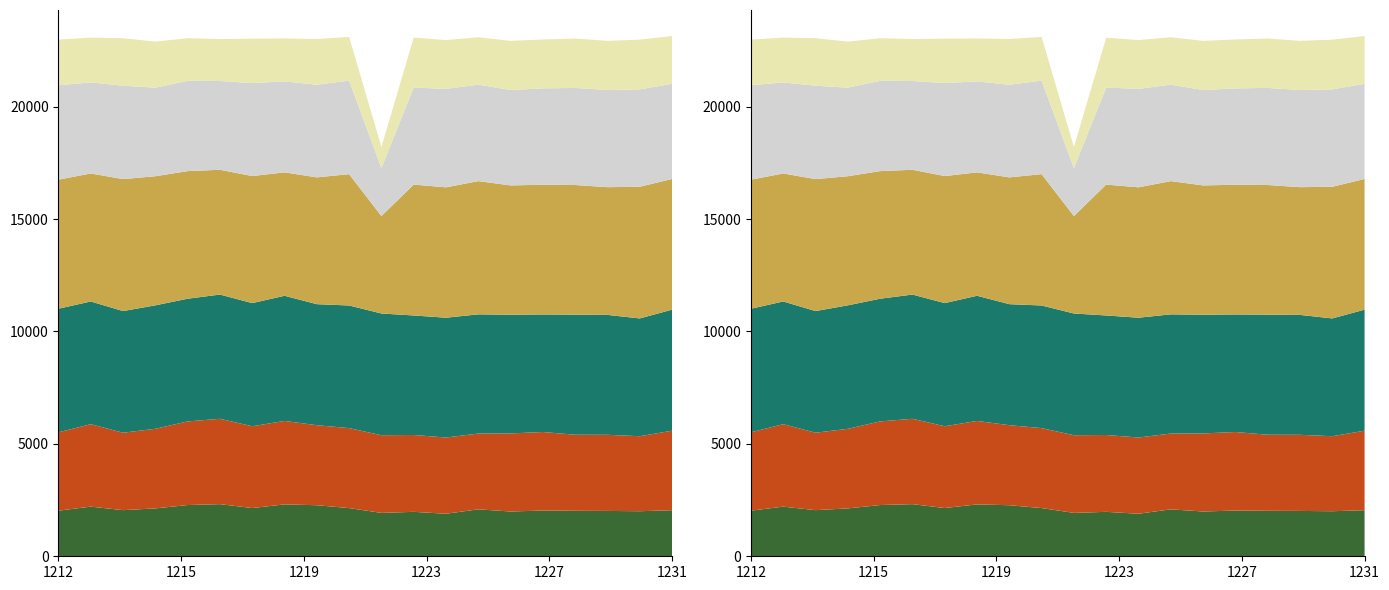

Reading right to left, extract all data points from this chart.

col_269: 2049	2004	2017	2023	2034	1992	2088	1892	1977	1930	2144	2271	2308	2146	2319	2279	2130	2052	2208	2029
col_270: 3536	3337	3386	3384	3494	3472	3371	3391	3418	3455	3557	3560	3712	3638	3796	3720	3540	3444	3668	3486
col_271: 5384	5239	5333	5339	5228	5279	5302	5328	5316	5414	5454	5383	5567	5477	5526	5457	5492	5411	5458	5496
col_272: 5814	5856	5682	5768	5770	5753	5926	5800	5822	4334	5842	5640	5489	5651	5551	5676	5743	5869	5693	5741
col_273: 4232	4331	4322	4318	4286	4244	4292	4377	4317	2135	4160	4120	4047	4137	3947	4018	3938	4155	4050	4199
col_274: 2126	2211	2186	2197	2174	2184	2106	2173	2218	934	1943	2034	1909	1973	1868	1892	2049	2112	1993	2028